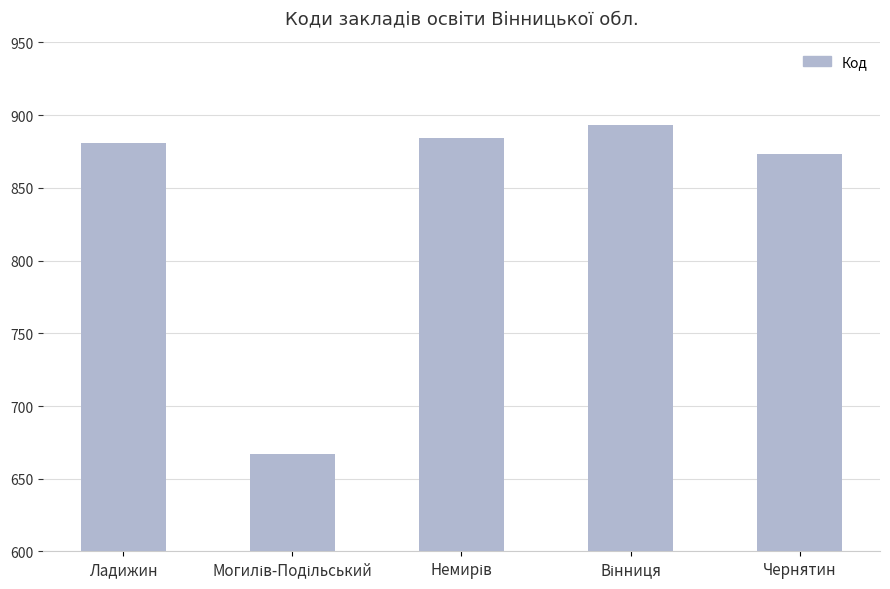

What is the difference between the maximum and minimum values?

226